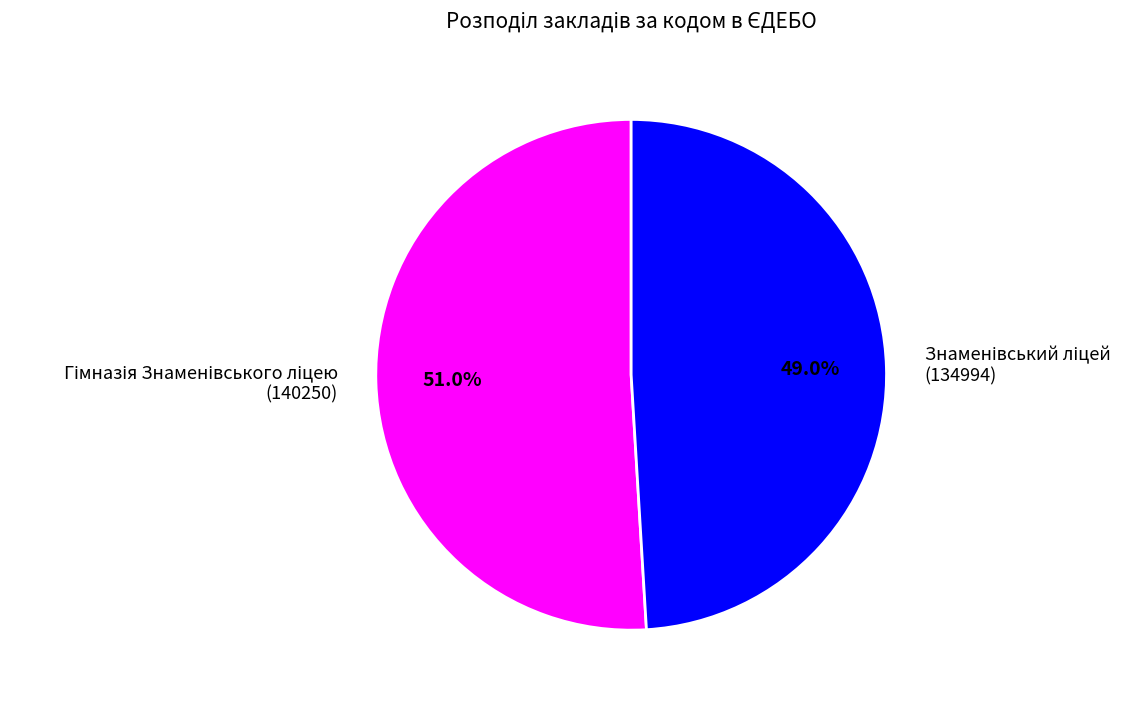

To the nearest percent, what percentage of the pie is Знаменівський ліцей?

49%